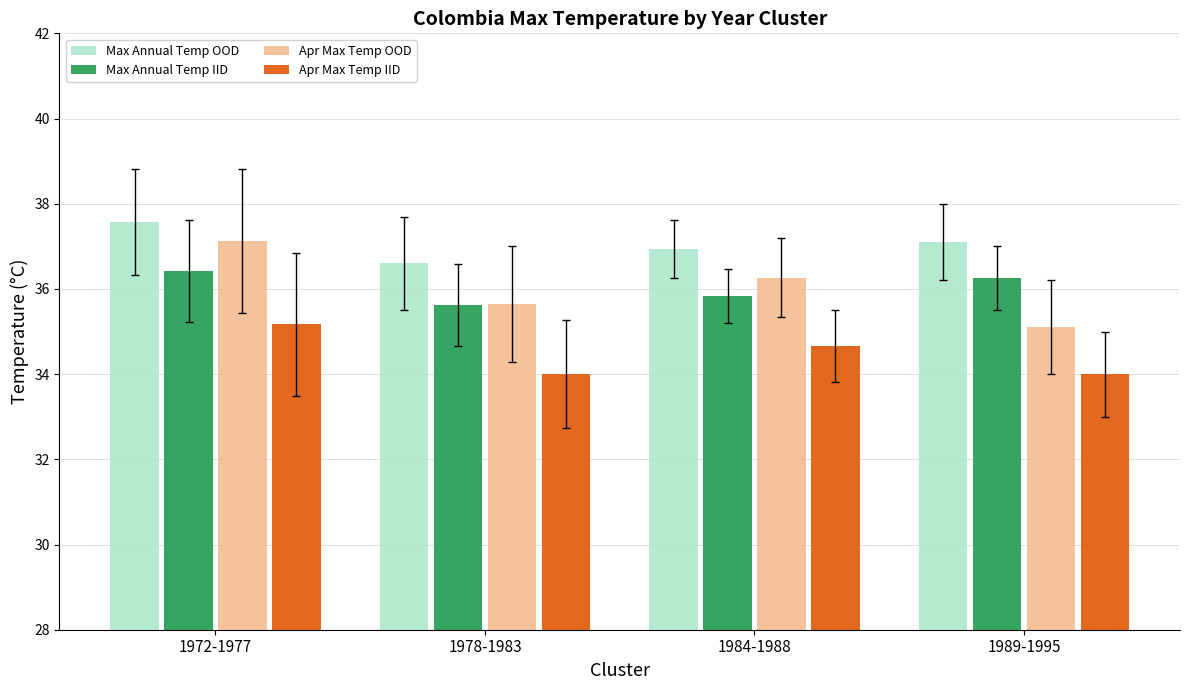

Where does the Apr Max Temp OOD series first go above 36?

1972-1977